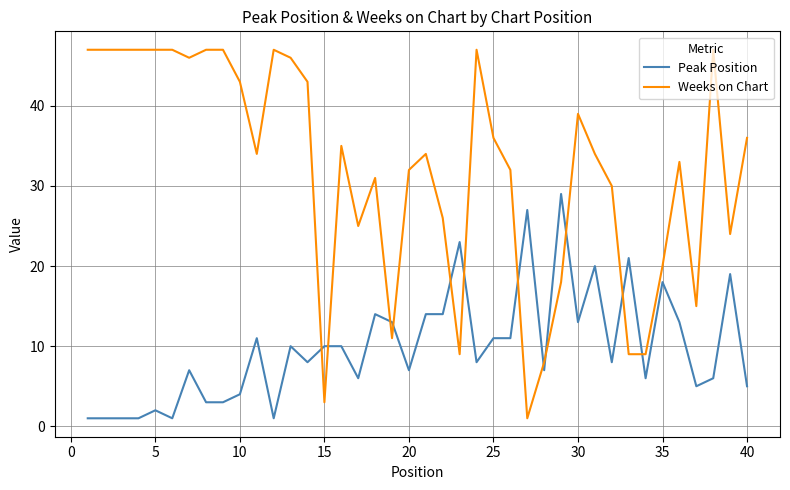

What is the difference between the maximum and minimum values in the Peak Position series?

28